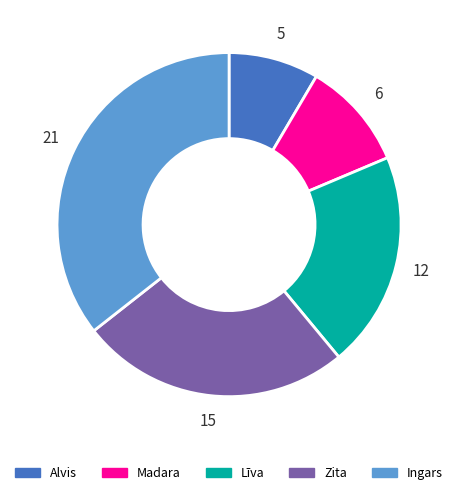

The Alvis slice represents 8% of the pie. True or false?

True